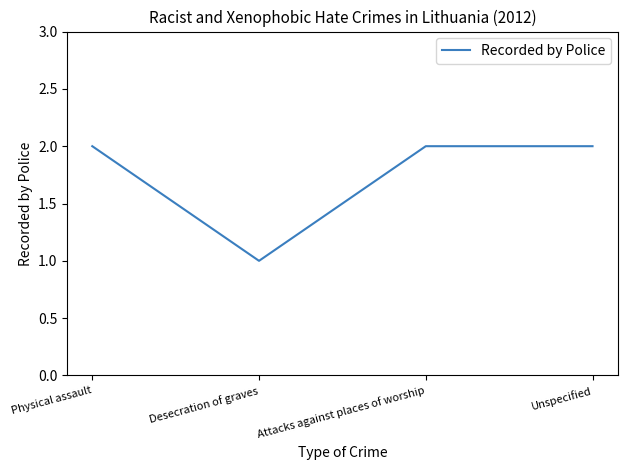

What position from the left is Attacks against places of worship?

3